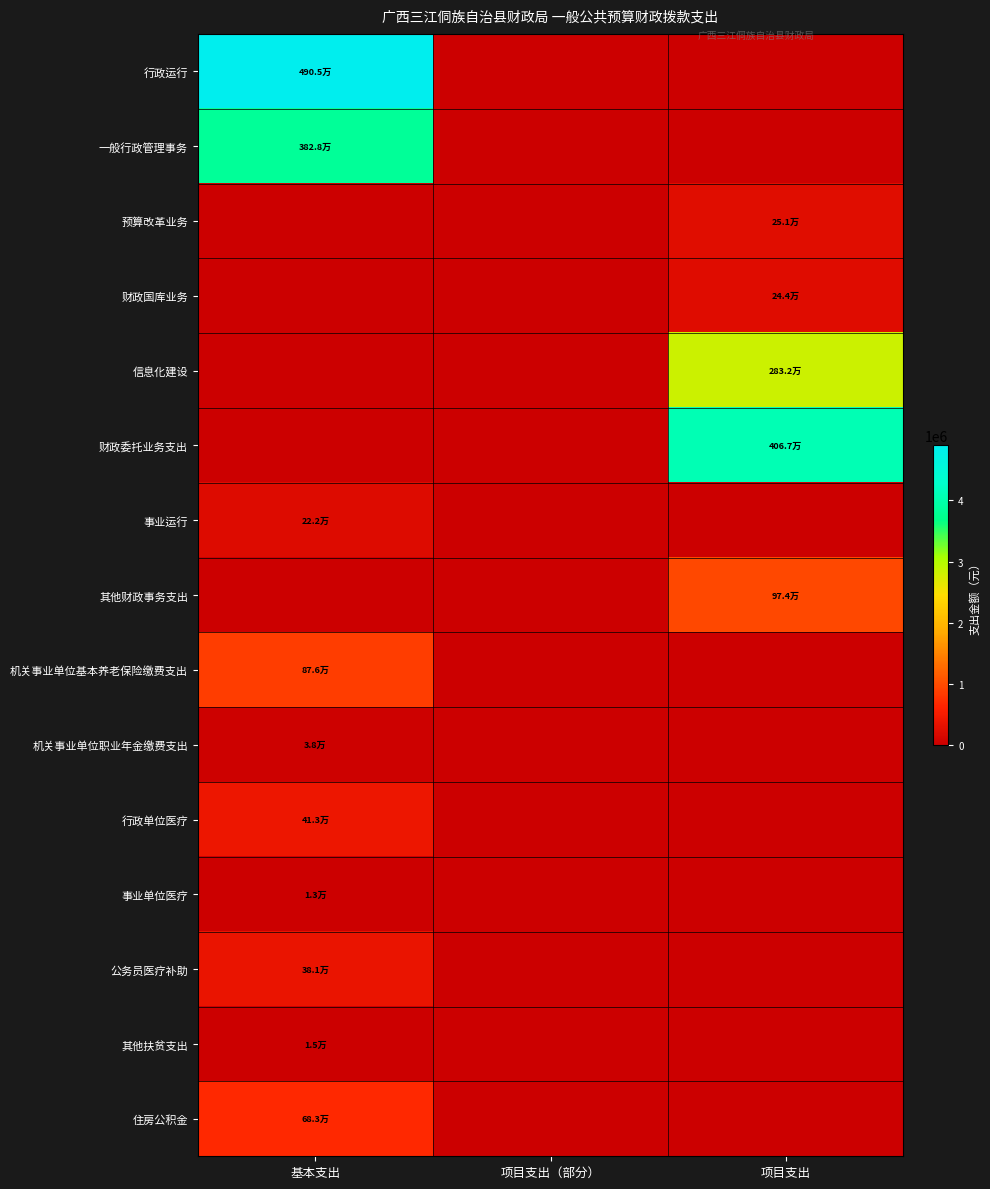

Reading right to left, transcribe all the data shown in this chart.

行政运行: 项目支出=0.0	项目支出（部分）=0.0	基本支出=4905036.4
一般行政管理事务: 项目支出=0.0	项目支出（部分）=0.0	基本支出=3827586.9
预算改革业务: 项目支出=250794.0	项目支出（部分）=0.0	基本支出=0.0
财政国库业务: 项目支出=243707.0	项目支出（部分）=0.0	基本支出=0.0
信息化建设: 项目支出=2832176.0	项目支出（部分）=0.0	基本支出=0.0
财政委托业务支出: 项目支出=4066946.5	项目支出（部分）=0.0	基本支出=0.0
事业运行: 项目支出=0.0	项目支出（部分）=0.0	基本支出=221704.0
其他财政事务支出: 项目支出=974001.7	项目支出（部分）=0.0	基本支出=0.0
机关事业单位基本养老保险缴费支出: 项目支出=0.0	项目支出（部分）=0.0	基本支出=875551.1
机关事业单位职业年金缴费支出: 项目支出=0.0	项目支出（部分）=0.0	基本支出=37676.7
行政单位医疗: 项目支出=0.0	项目支出（部分）=0.0	基本支出=413082.2
事业单位医疗: 项目支出=0.0	项目支出（部分）=0.0	基本支出=13399.8
公务员医疗补助: 项目支出=0.0	项目支出（部分）=0.0	基本支出=380787.4
其他扶贫支出: 项目支出=0.0	项目支出（部分）=0.0	基本支出=14998.0
住房公积金: 项目支出=0.0	项目支出（部分）=0.0	基本支出=683156.0